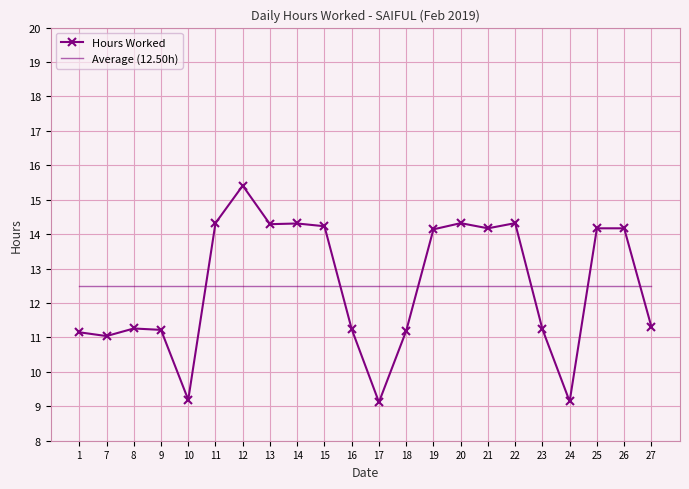

At which category is the sum across all series the highest?

12